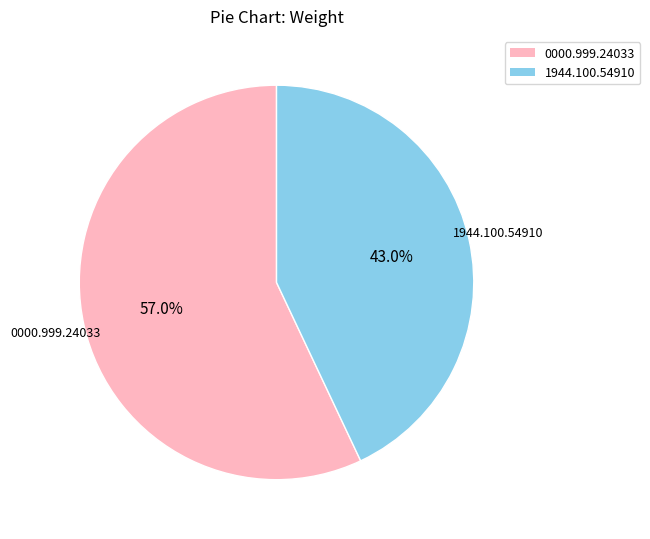

True or false: 0000.999.24033 accounts for 65% of the total.

False